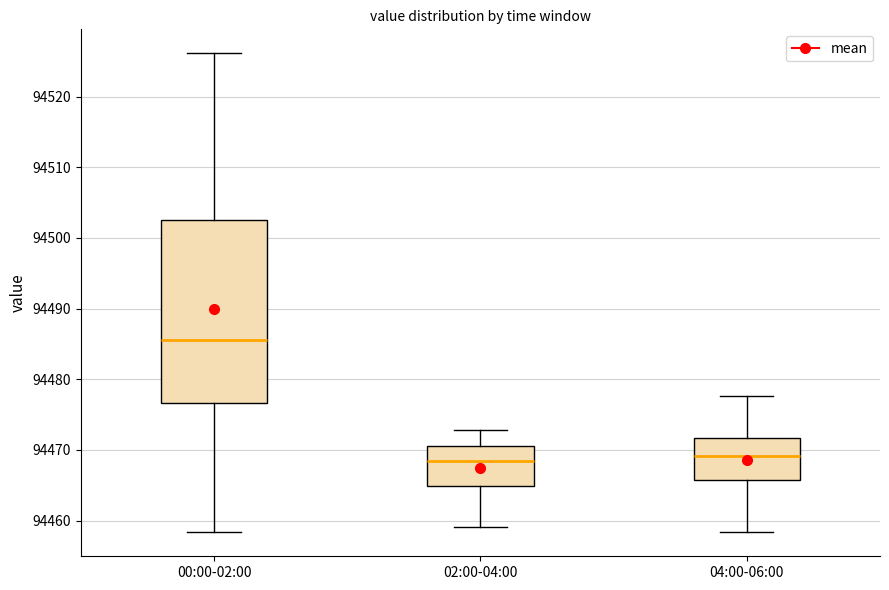

Where is the lower edge of the box for 04:00-06:00 on the y-axis? The values are not printed on the chart, so give them approximately, as read against the axis.

94466